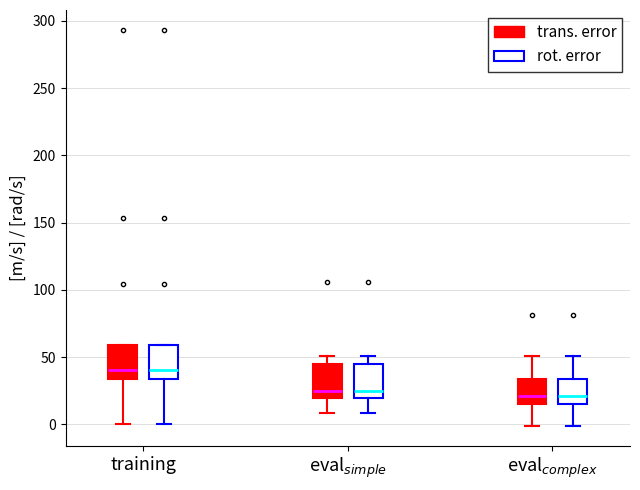

Where does the lower whisker of the box for training (rot. error) end on the y-axis? The values are not printed on the chart, so give them approximately, as read against the axis.

0